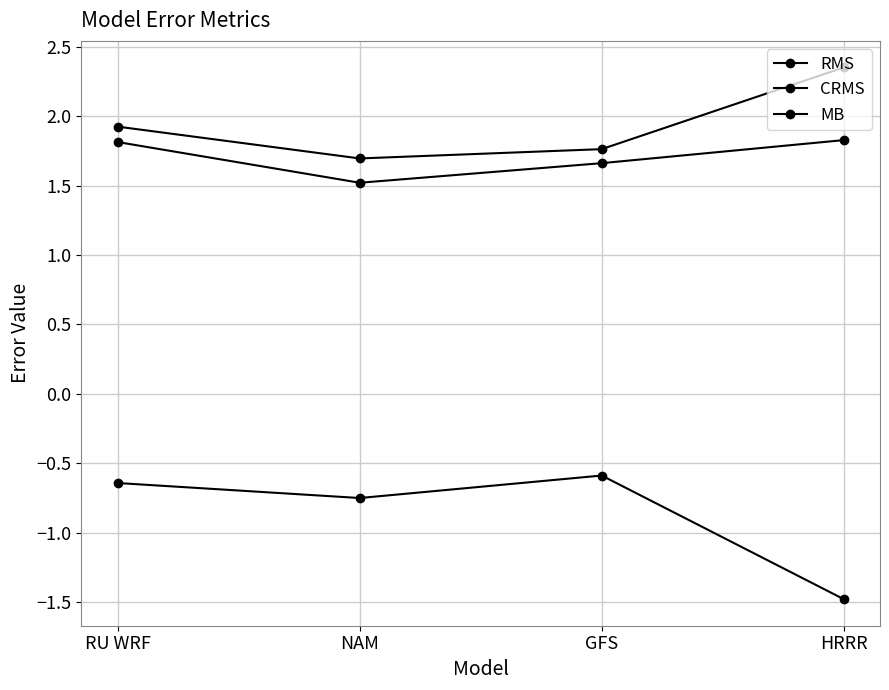

Does the chart have visible grid lines?

Yes